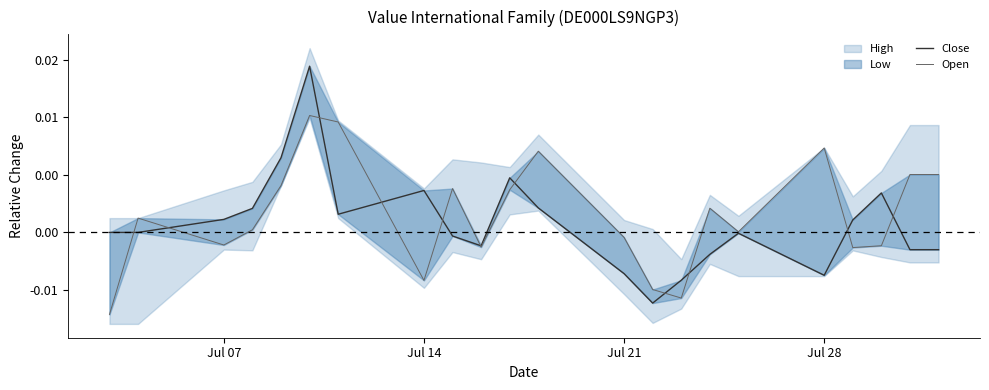

True or false: Close has more than 2 points higher than both neighbors.

True